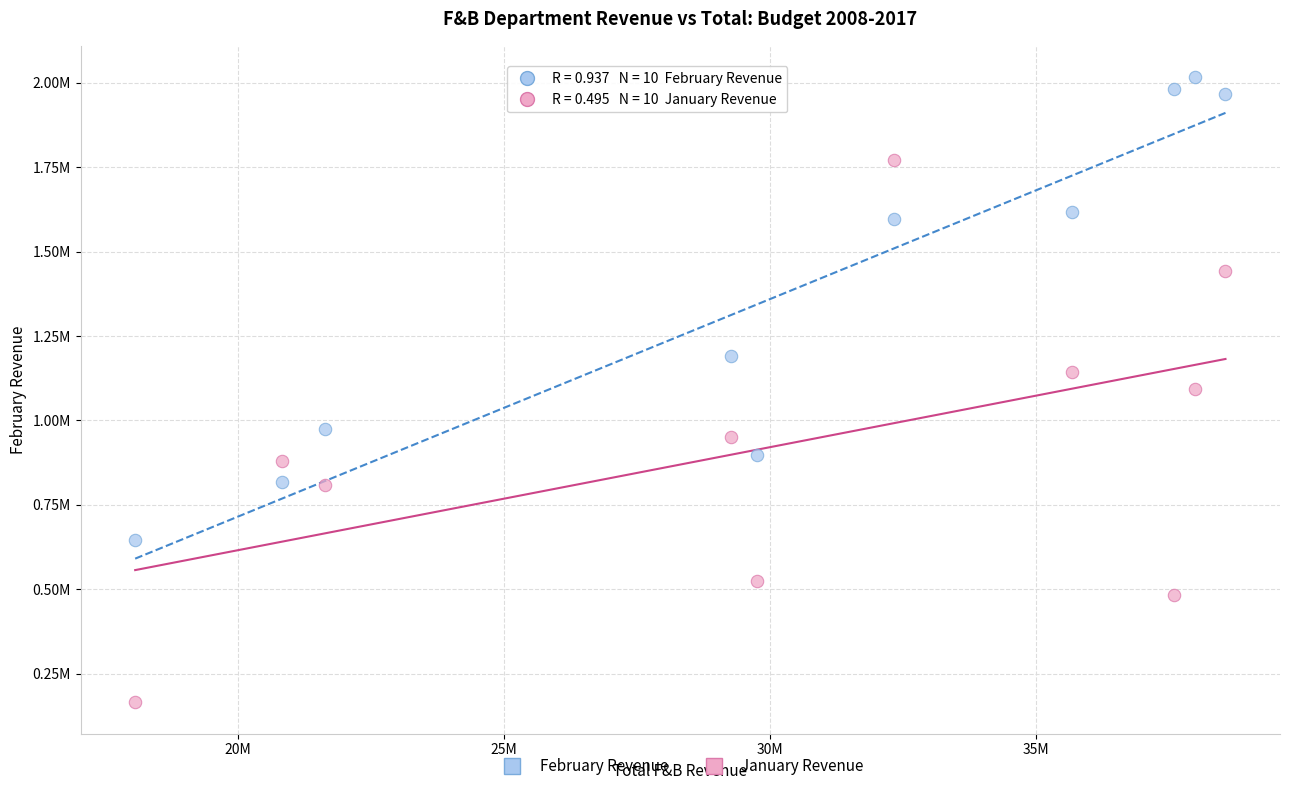

Which series reaches the minimum Y coordinate?

January Revenue